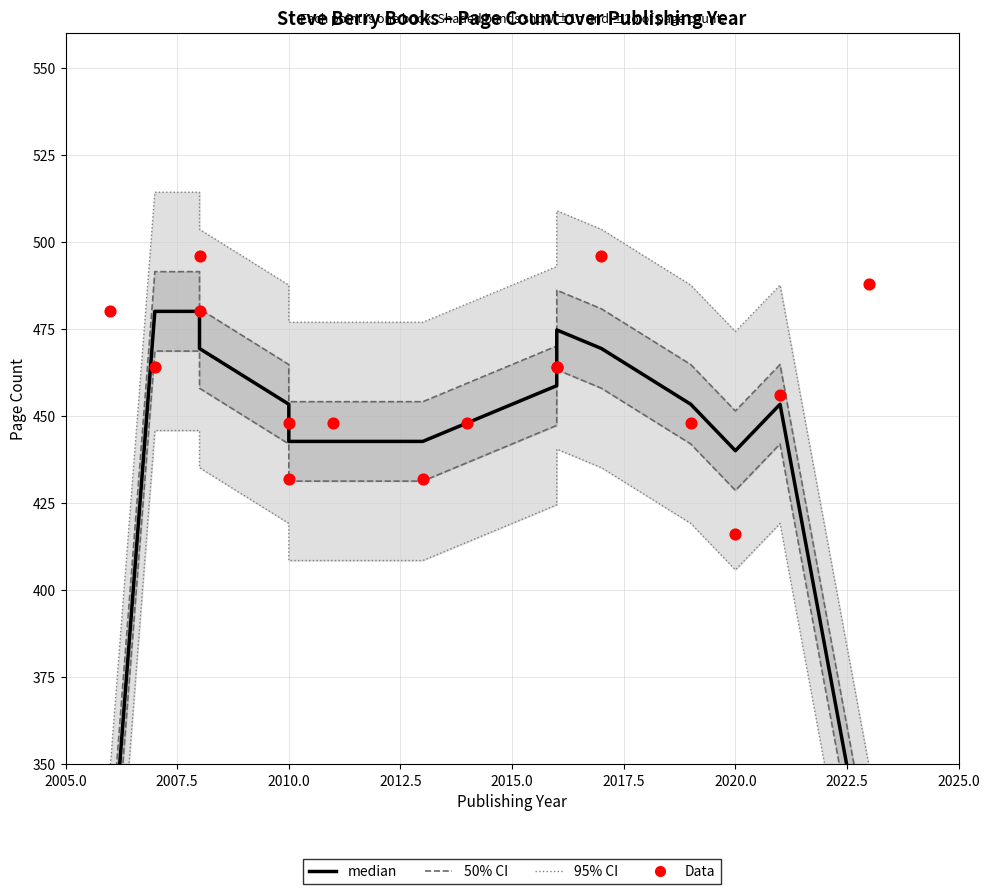

Which series has the largest total across all categories?

95% CI